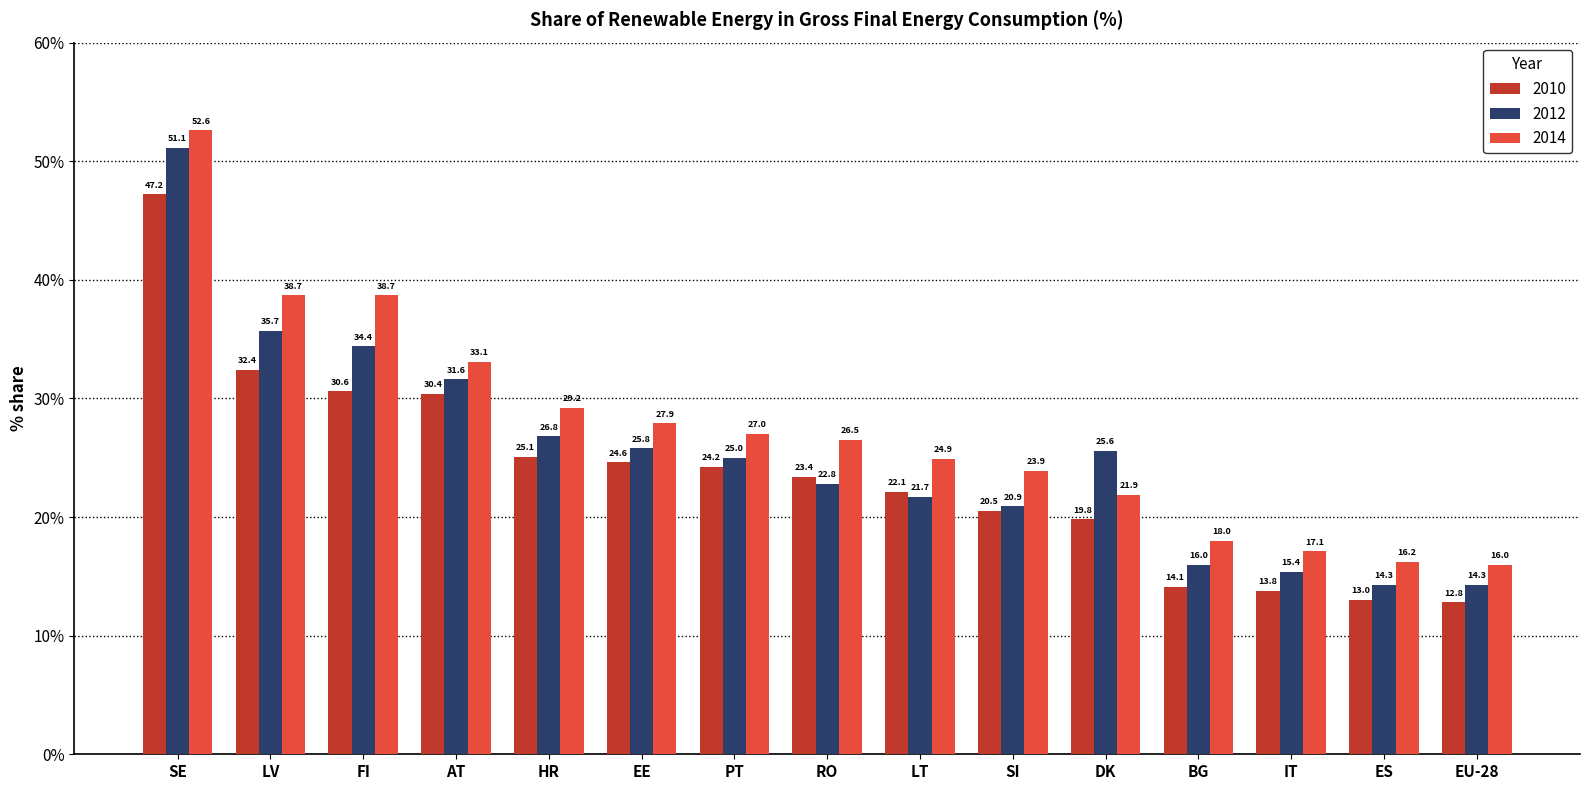

At which category is the sum across all series the highest?

SE